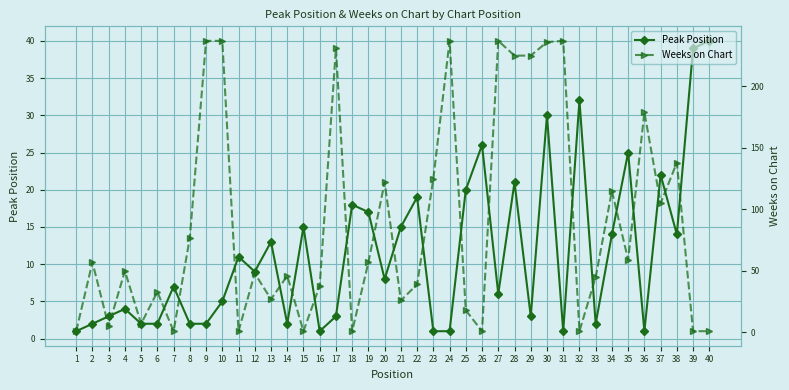

True or false: Peak Position has more than 0 interior local peaks.

True